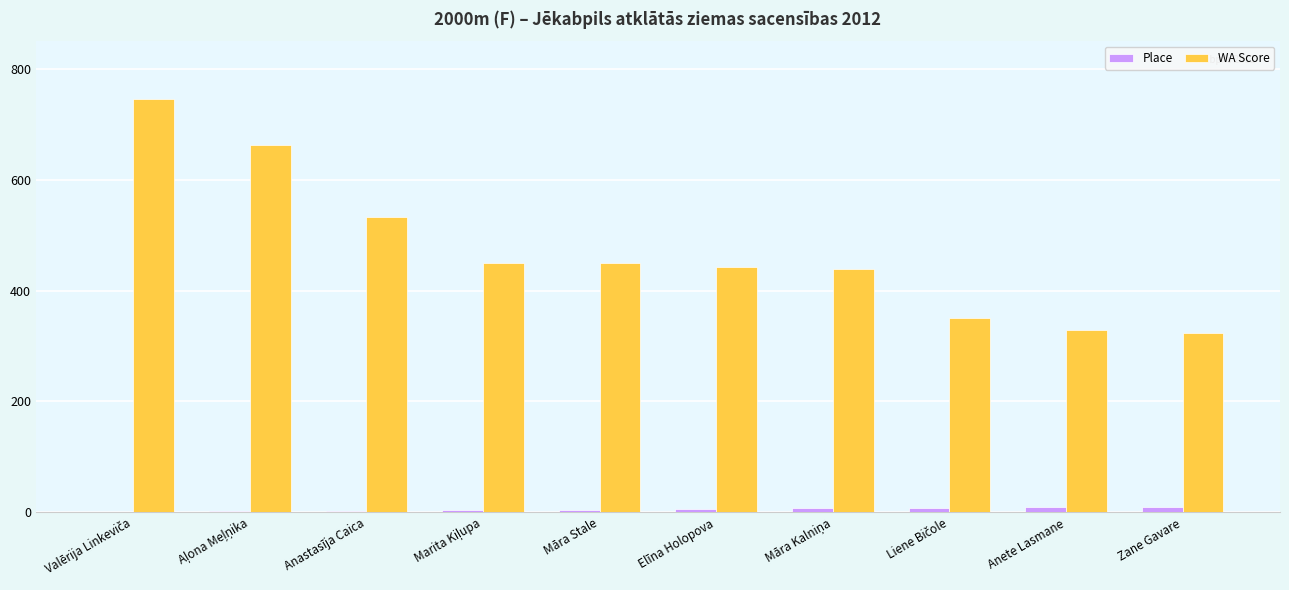

How many series are shown in this chart?

2